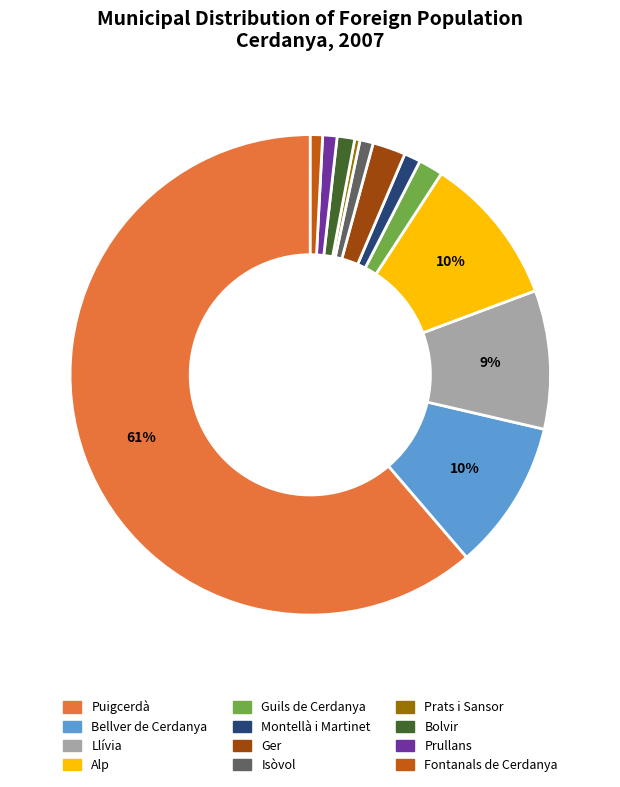

Does Prullans represent more than half of the total?

No